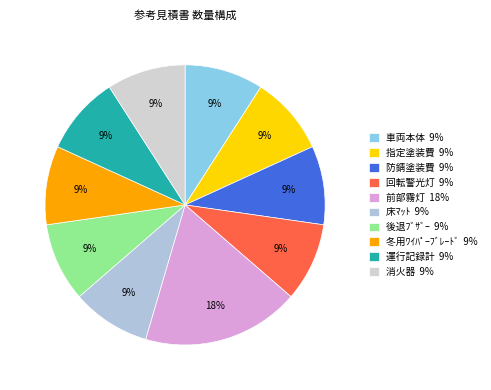

What percentage is the 消火器 slice, to the nearest percent?

9%